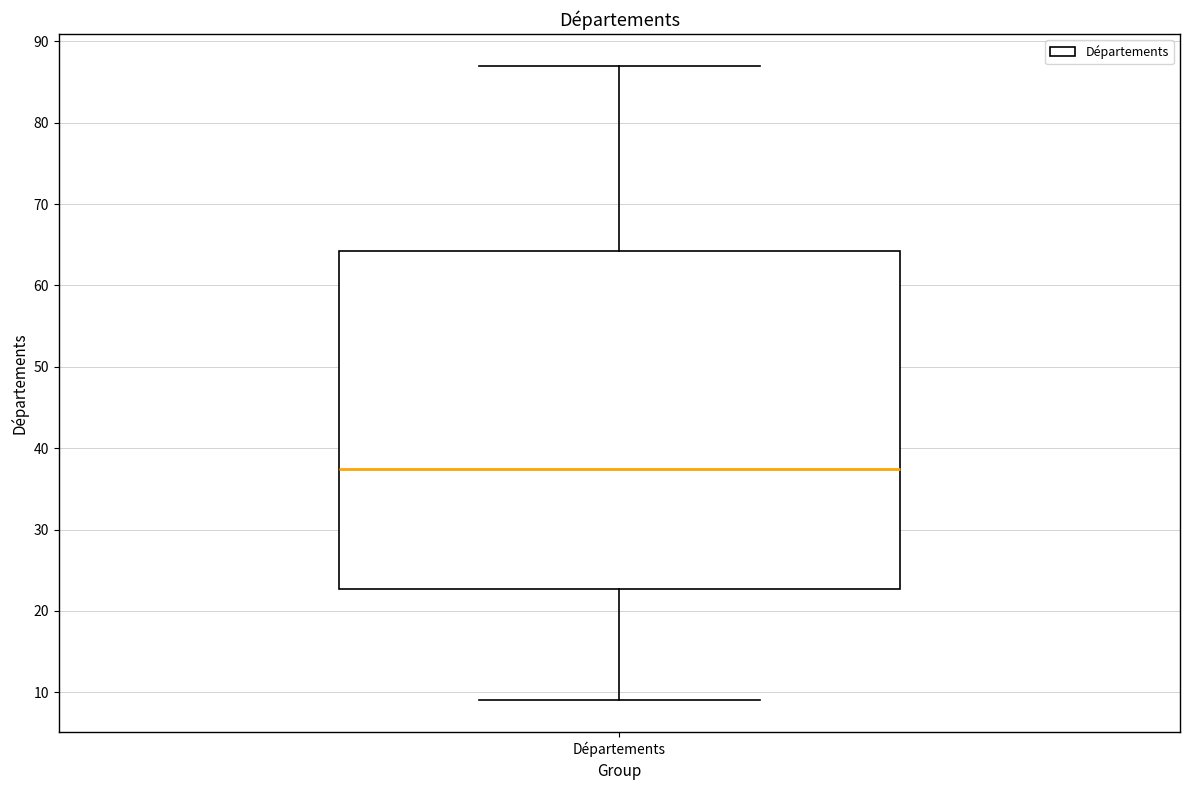

Transcribe this box plot: give where the median line is, the range the box spans, and where the two whiskers end, as read against the y-axis. The values are not printed on the chart, so give them approximately, as read against the axis.

median 38, box 23 to 64, whiskers 9 to 87